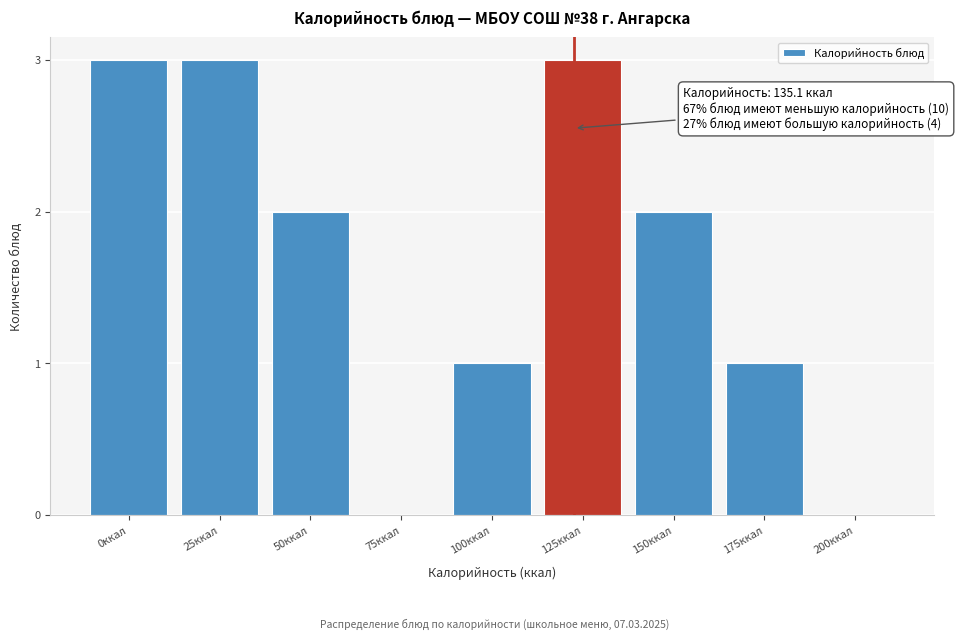

Reading left to right, list all the values displayed in this chart.

0ккал=3	25ккал=3	50ккал=2	75ккал=0	100ккал=1	125ккал=3	150ккал=2	175ккал=1	200ккал=0